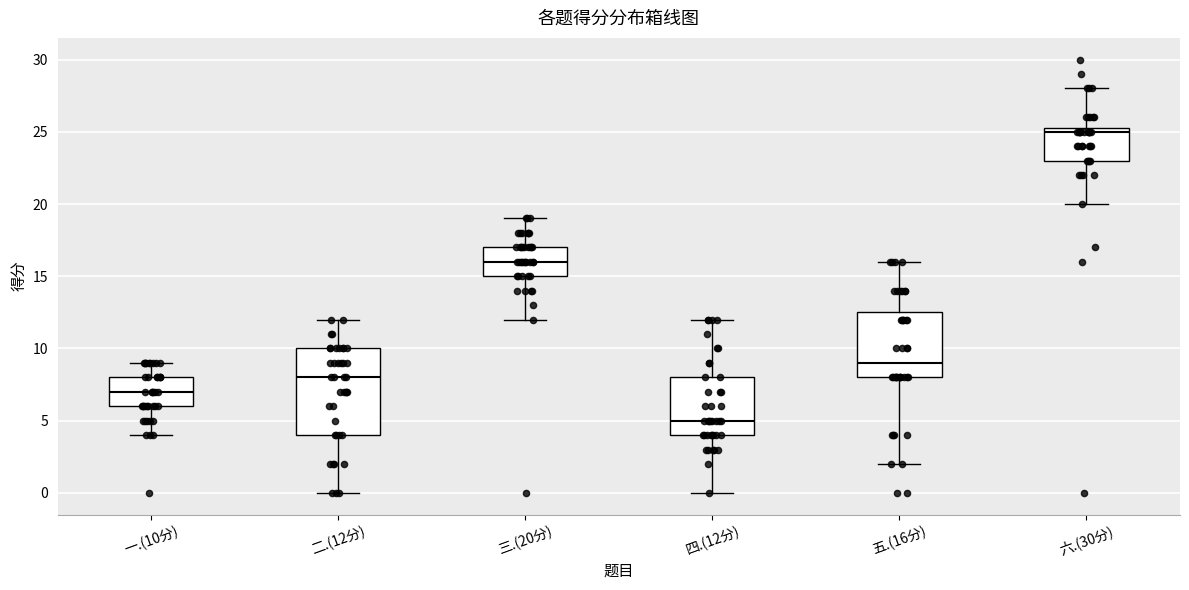

Reading left to right, transcribe this box plot: for each box, give where its median line is, the range the box spans, and where its two whiskers end, as read against the y-axis. The values are not printed on the chart, so give them approximately, as read against the axis.

一.(10分): median 7.0, box 6.0 to 8.0, whiskers 4.0 to 9.0
二.(12分): median 8.0, box 4.0 to 10.0, whiskers 0.0 to 12.0
三.(20分): median 16.0, box 15.0 to 17.0, whiskers 12.0 to 19.0
四.(12分): median 5.0, box 4.0 to 8.0, whiskers 0.0 to 12.0
五.(16分): median 9.0, box 8.0 to 12.5, whiskers 2.0 to 16.0
六.(30分): median 25.0, box 23.0 to 25.5, whiskers 20.0 to 28.0